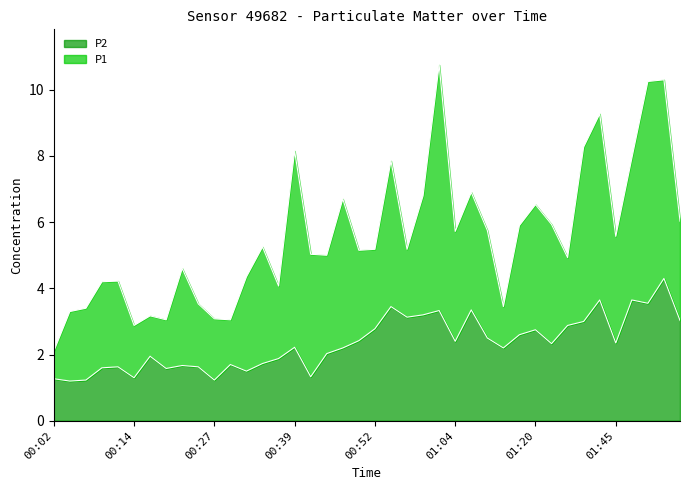

Rank the categories by P1 value from lowest to highest.

00:02, 00:14, 00:19, 00:29, 00:27, 00:17, 00:04, 00:07, 01:14, 00:24, 00:37, 00:09, 00:12, 00:32, 00:22, 01:34, 00:44, 00:42, 00:49, 00:52, 00:57, 00:34, 01:45, 01:04, 01:12, 01:17, 01:31, 01:58, 01:20, 00:47, 00:59, 01:06, 00:54, 01:50, 00:39, 01:37, 01:39, 01:53, 01:56, 01:02